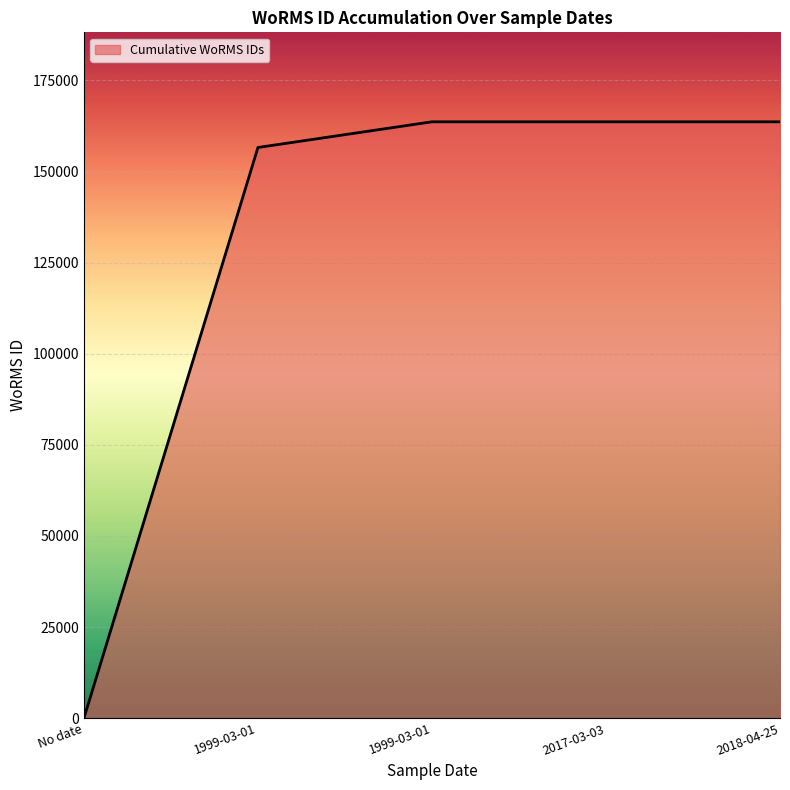

Reading left to right, list all the values displayed in this chart.

No date=0	1999-03-01=156598	1999-03-01=163646	2017-03-03=163646	2018-04-25=163646